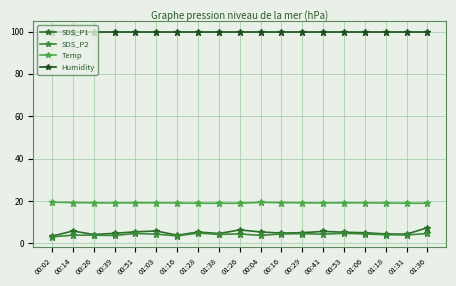

True or false: SDS_P1 has a value of 4.8 at 00:16.

True